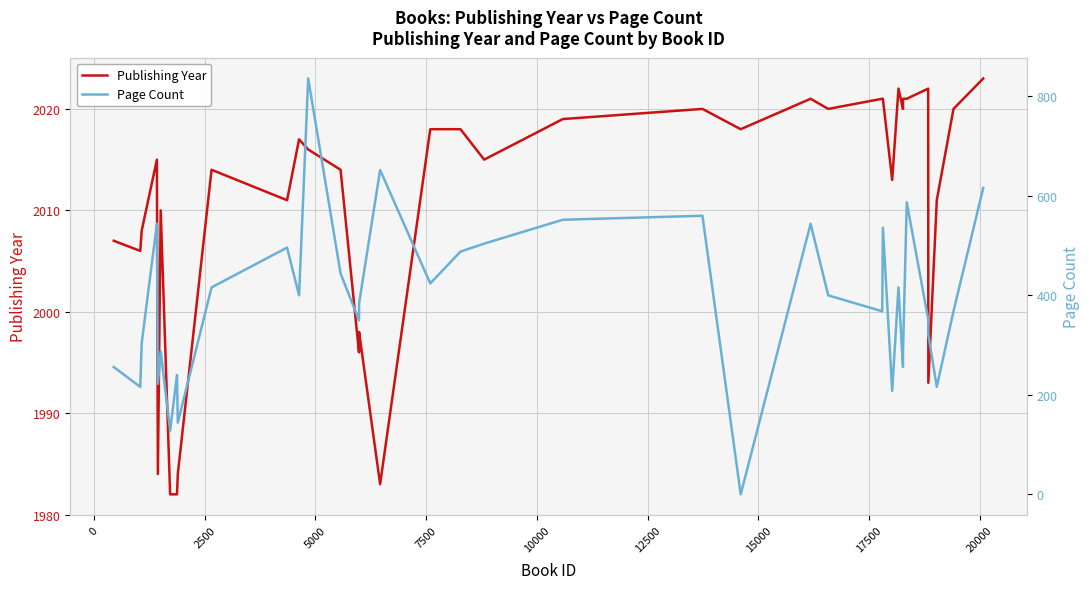

Reading left to right, extract all data points from this chart.

Publishing Year: 2007	2006	2008	2015	1984	2010	1982	1982	1984	2014	2011	2017	2016	2014	1996	1997	1998	1983	2018	2018	2015	2019	2020	2018	2021	2020	2021	2021	2013	2022	2020	2021	2021	2022	1993	2011	2020	2023
Page Count: 256	216	304	544	222	288	128	240	144	416	496	400	836	444	350	368	384	652	424	488	504	552	560	0	544	400	368	536	208	416	256	288	587	352	321	216	368	616